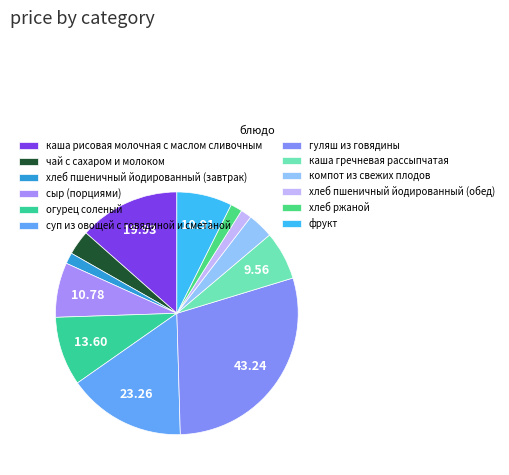

How many slices are in this pie chart?

12